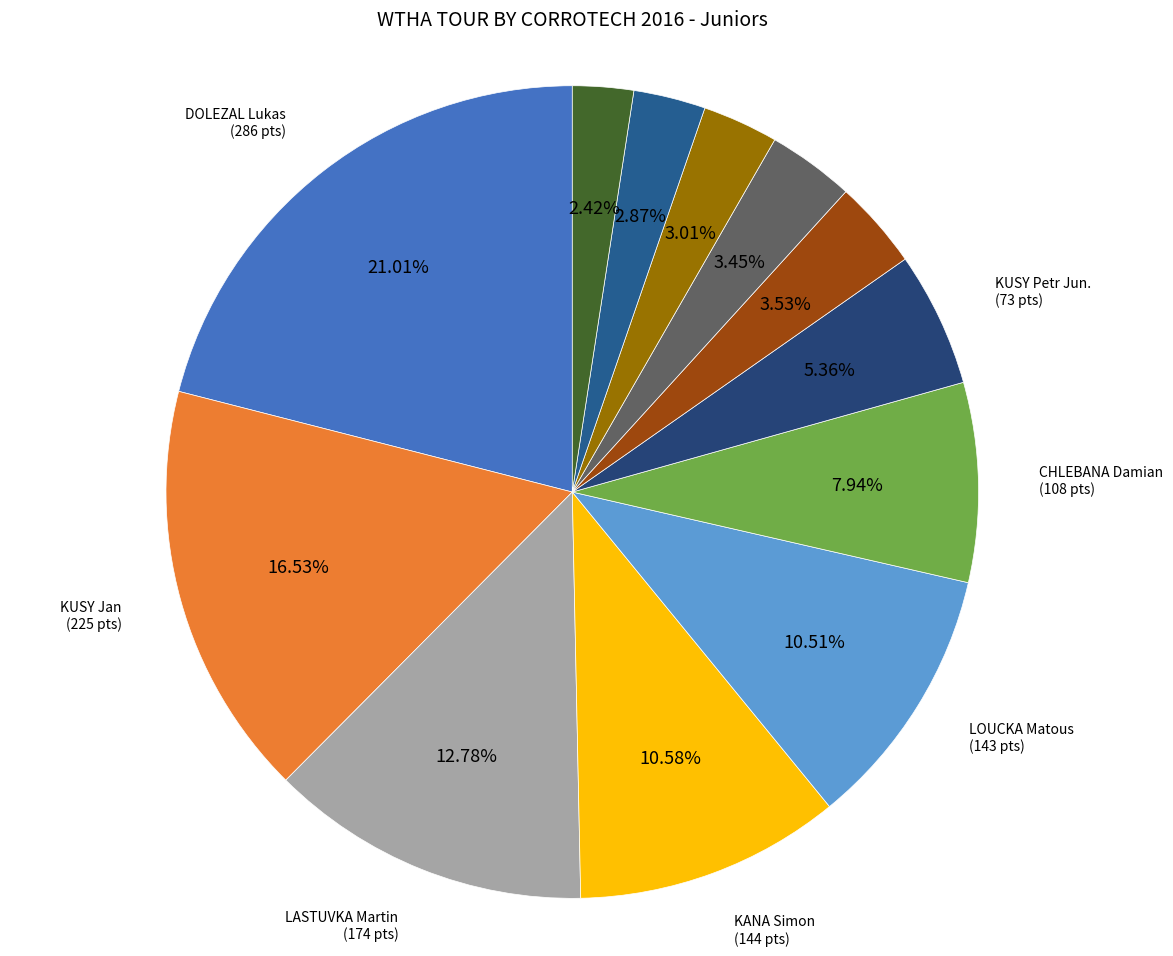

To the nearest percent, what is the average slice percentage?

8%